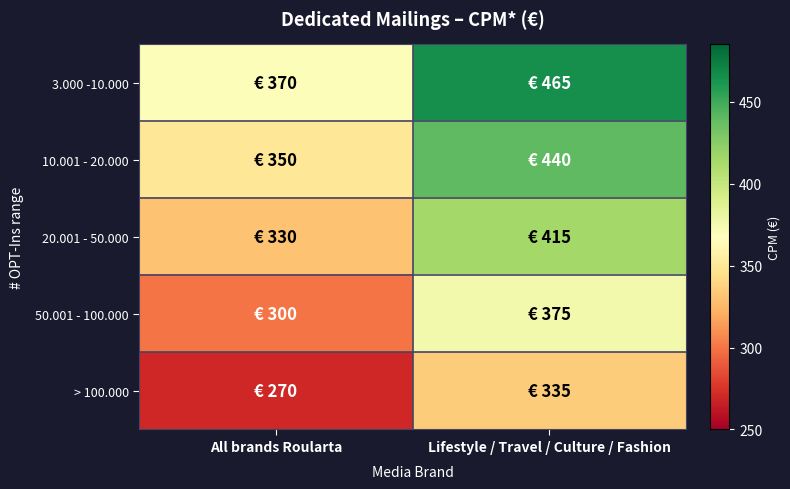

What is the spread (max minus min) of values at All brands Roularta?

100